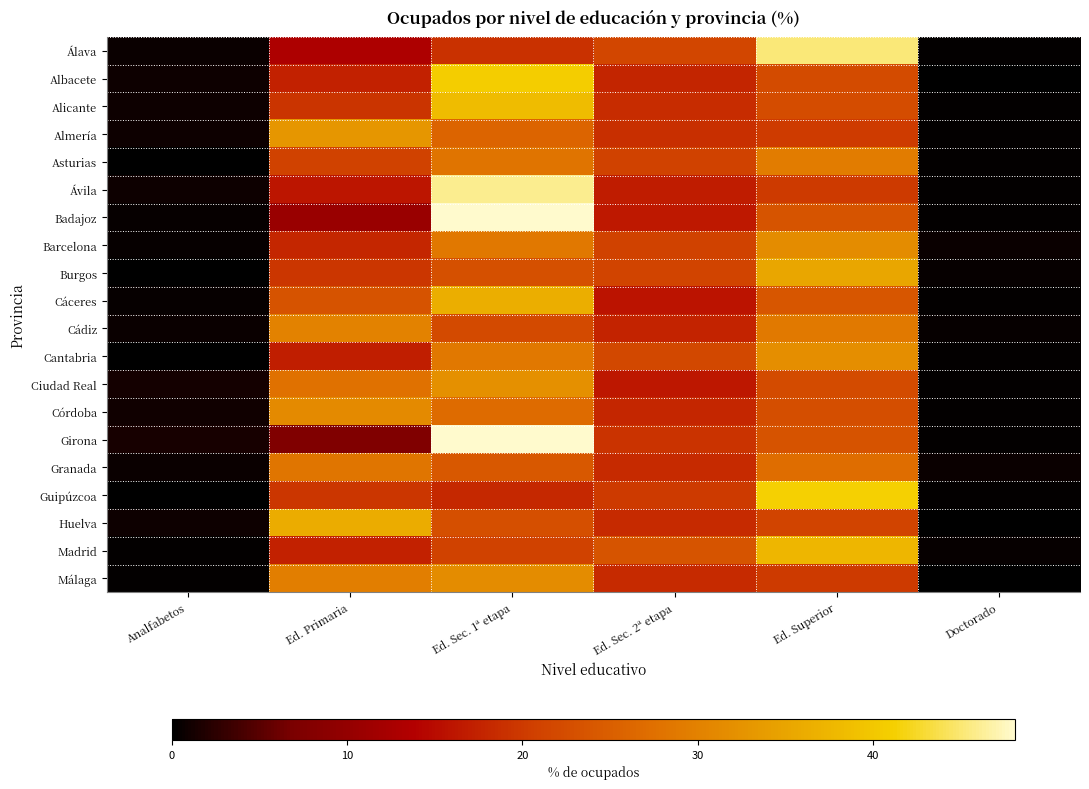

At how many categories does at least one series exceed 11?

4